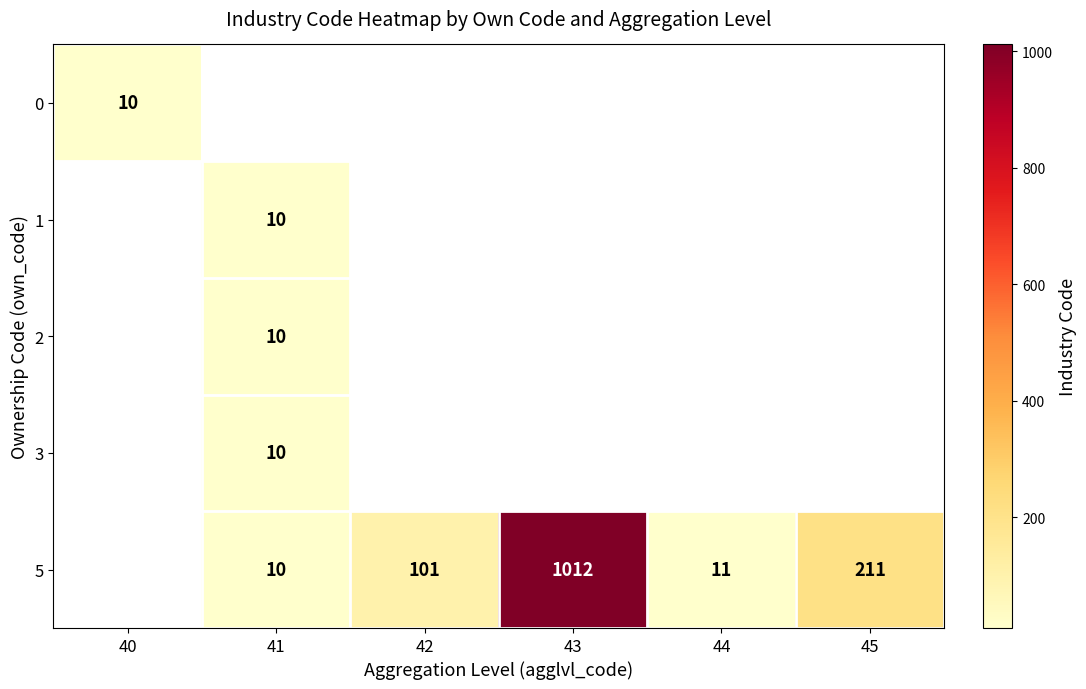

The value of 5 at 42 is 172. True or false?

False